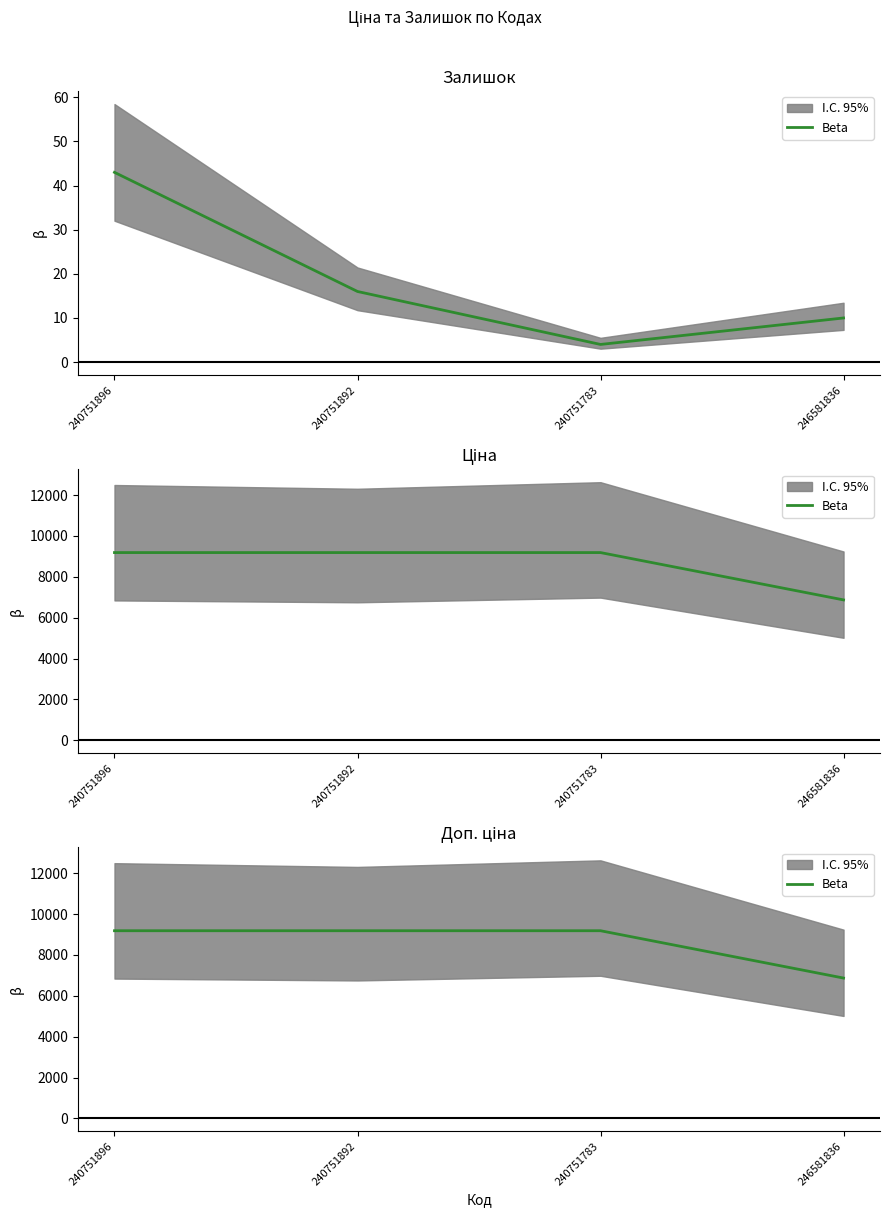

How many lines are shown in the chart?

1